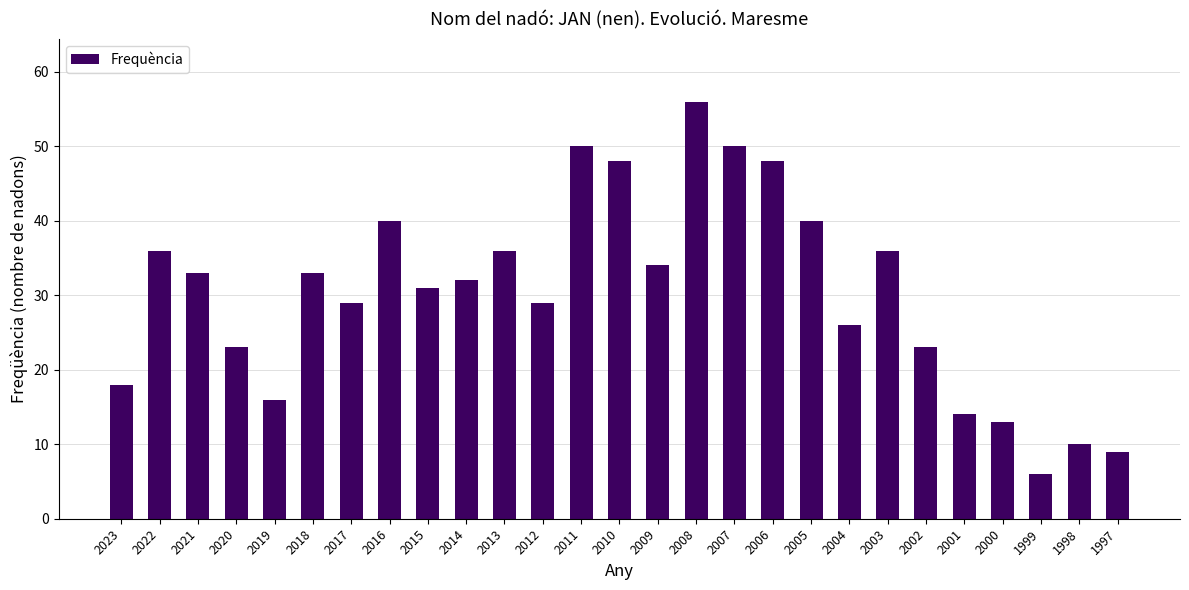

Which label corresponds to the smallest value in the chart?

1999